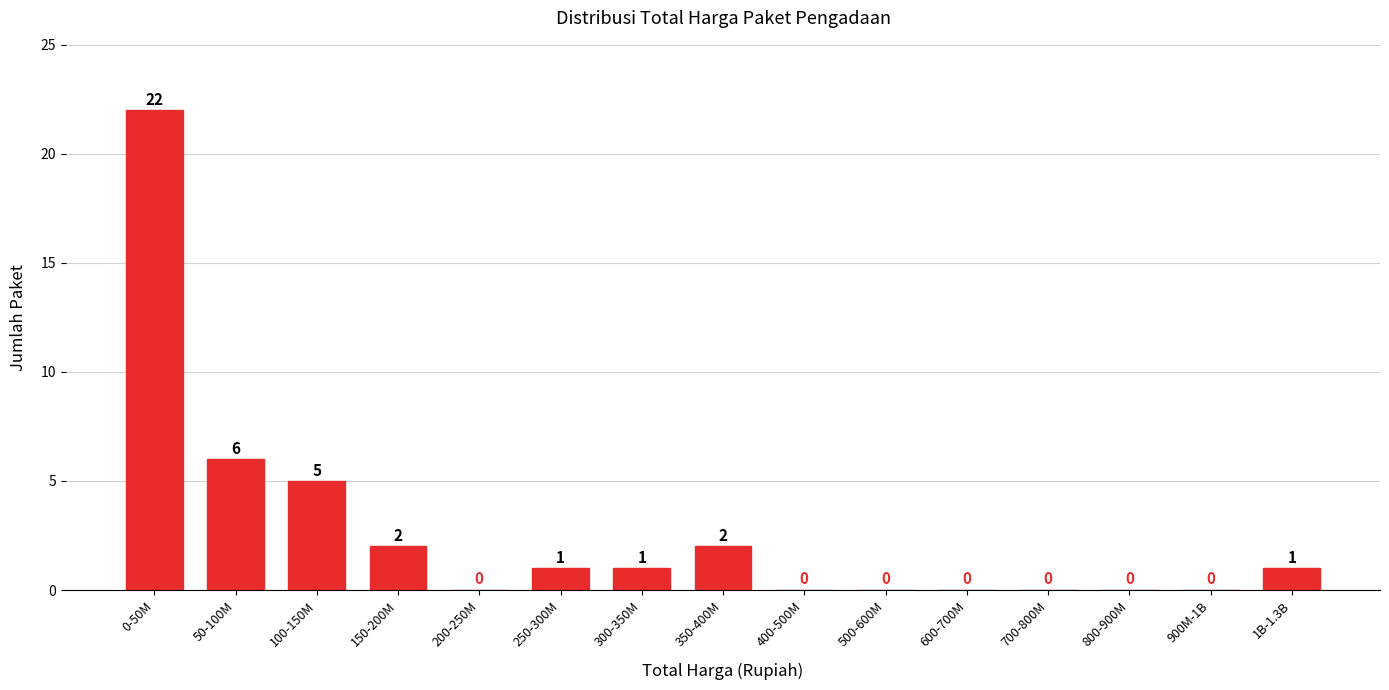

Reading right to left, transcribe all the data shown in this chart.

1B-1.3B=1	900M-1B=0	800-900M=0	700-800M=0	600-700M=0	500-600M=0	400-500M=0	350-400M=2	300-350M=1	250-300M=1	200-250M=0	150-200M=2	100-150M=5	50-100M=6	0-50M=22